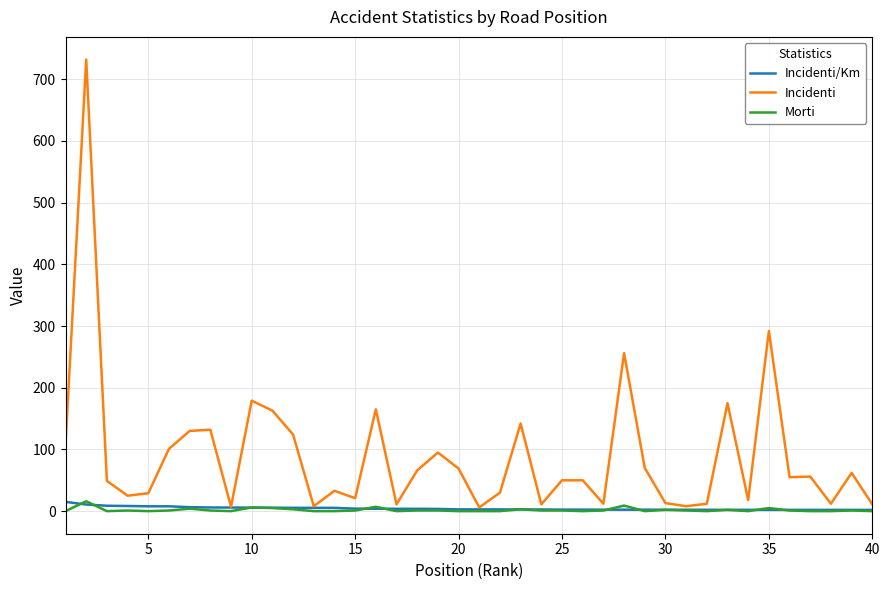

What is the difference between the maximum and minimum values in the Incidenti/Km series?

13.0